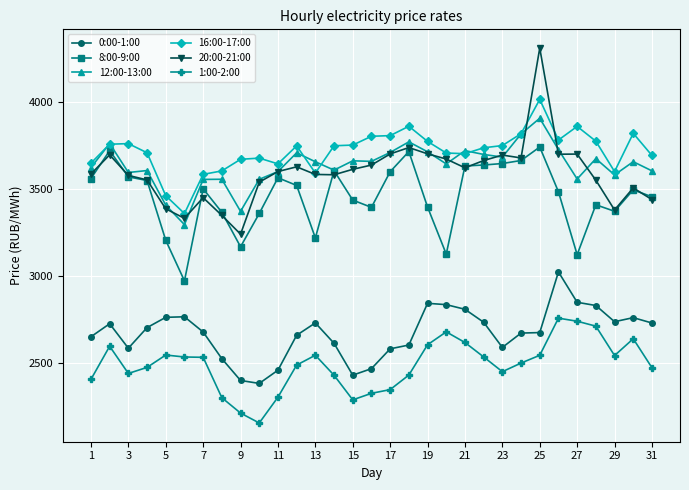

What is the value of the 12:00-13:00 point at the 26th from the left?

3724.1